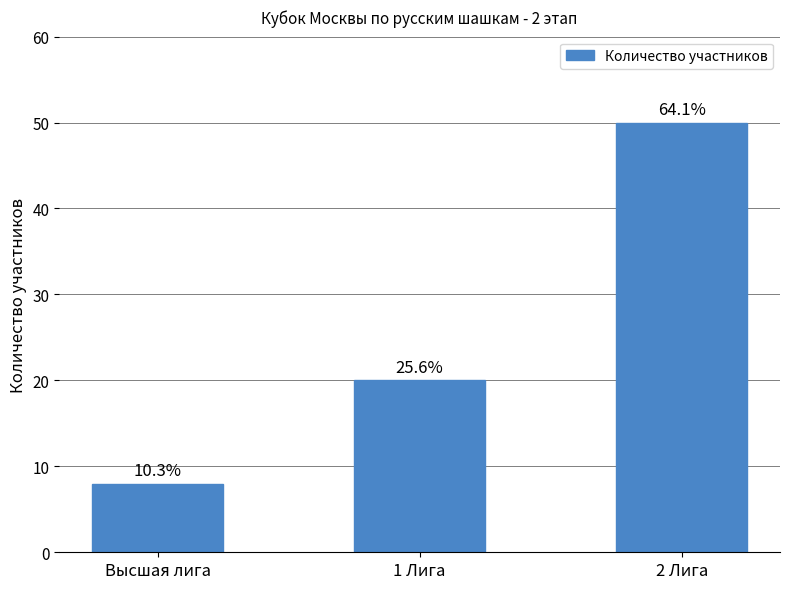

At which category does the chart reach its peak across all series?

2 Лига